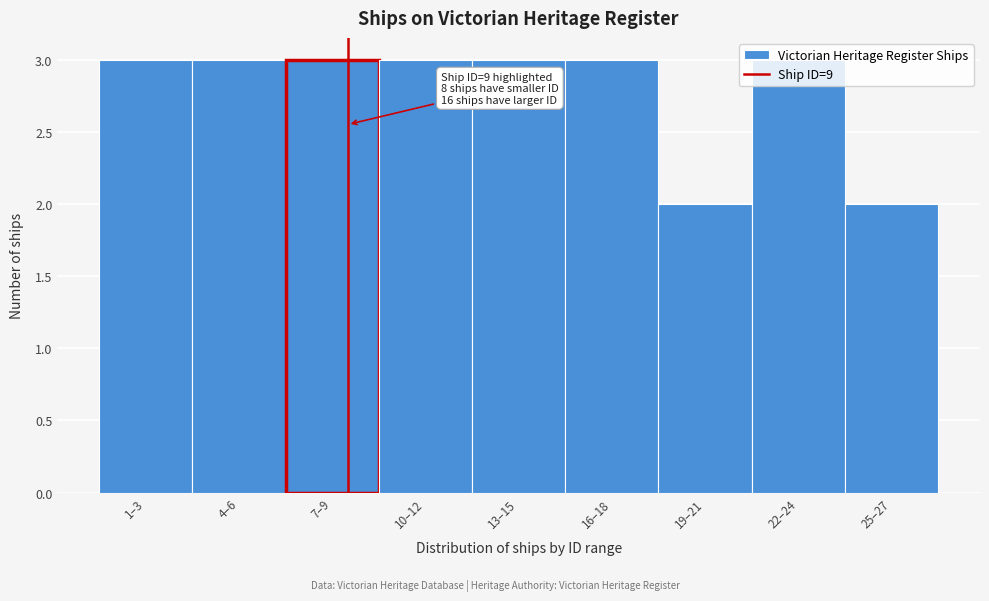

What is the label of the 5th bar from the right?

13–15